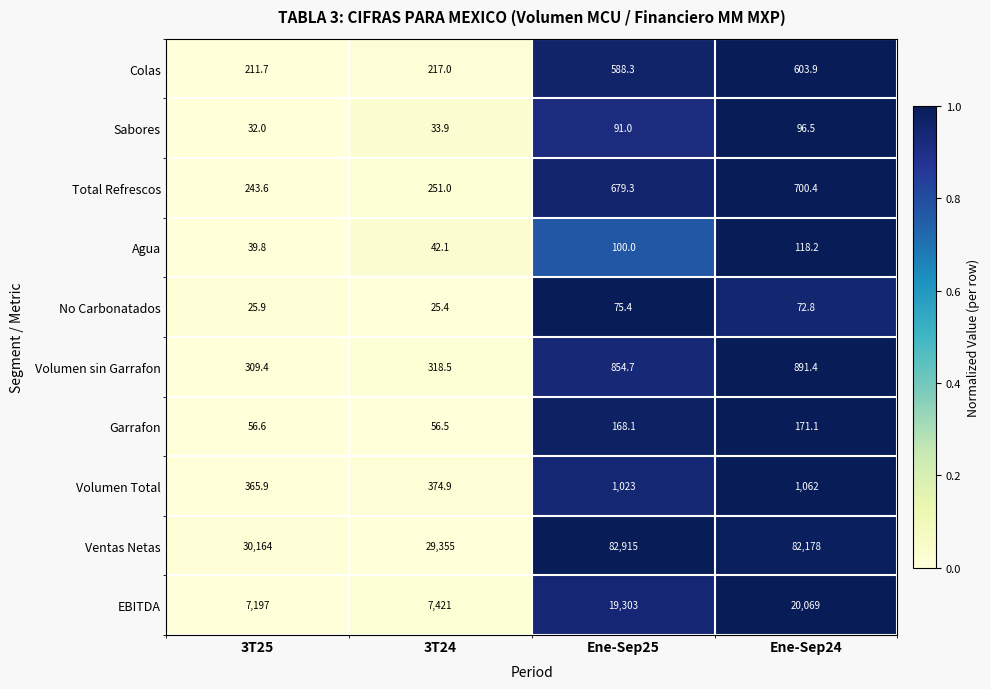

What is the spread (max minus min) of values at Ene-Sep25?

82839.6